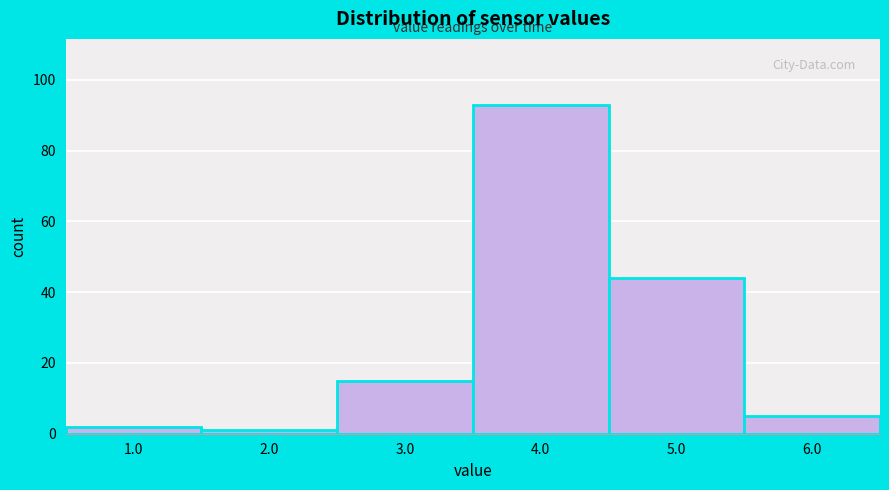

Reading left to right, transcribe all the data shown in this chart.

2	1	15	93	44	5